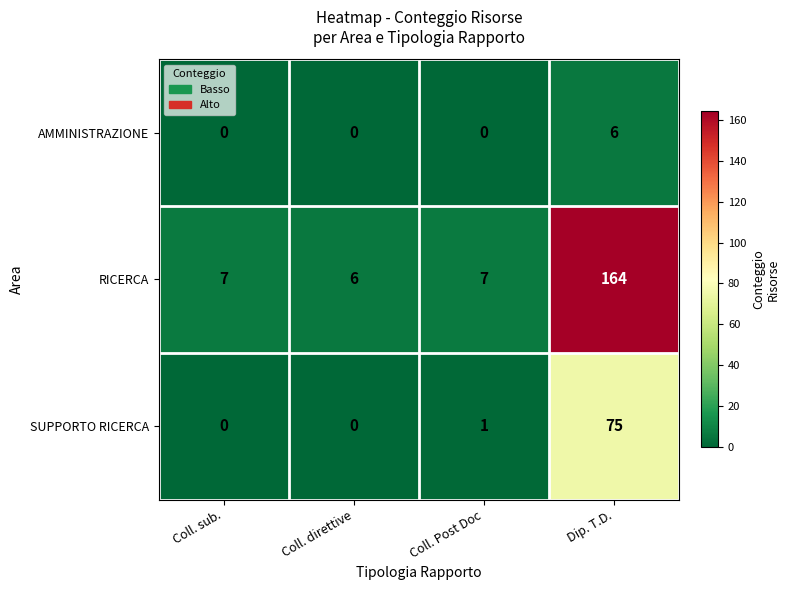

The SUPPORTO RICERCA series shows -45 at Coll. direttive. True or false?

False